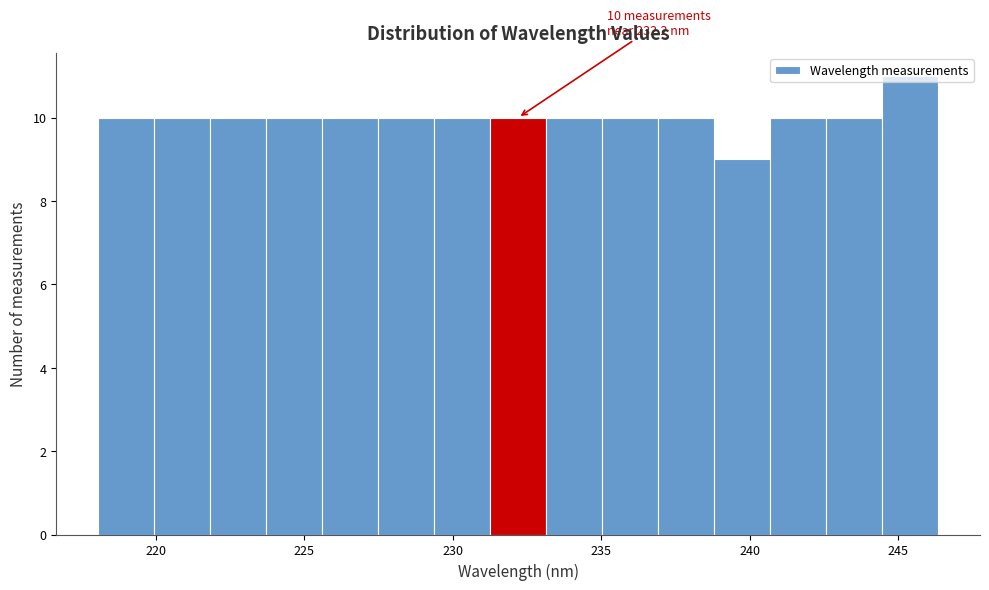

Around what value on the x-axis is the tallest bar? Give the approximate position of its centre, as read against the axis.

245.5